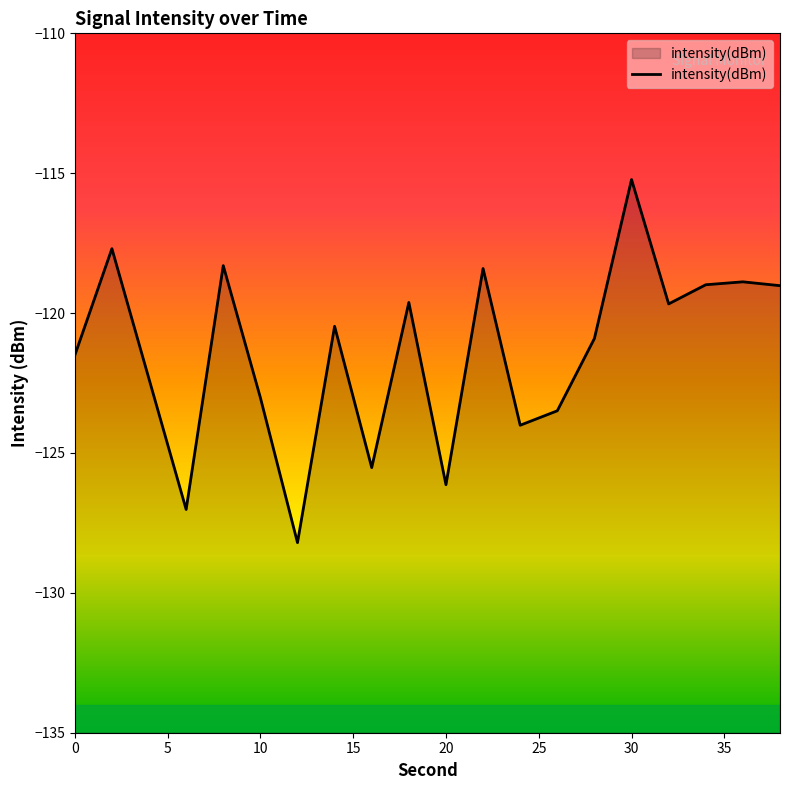

What is the difference between the maximum and minimum values?

13.0